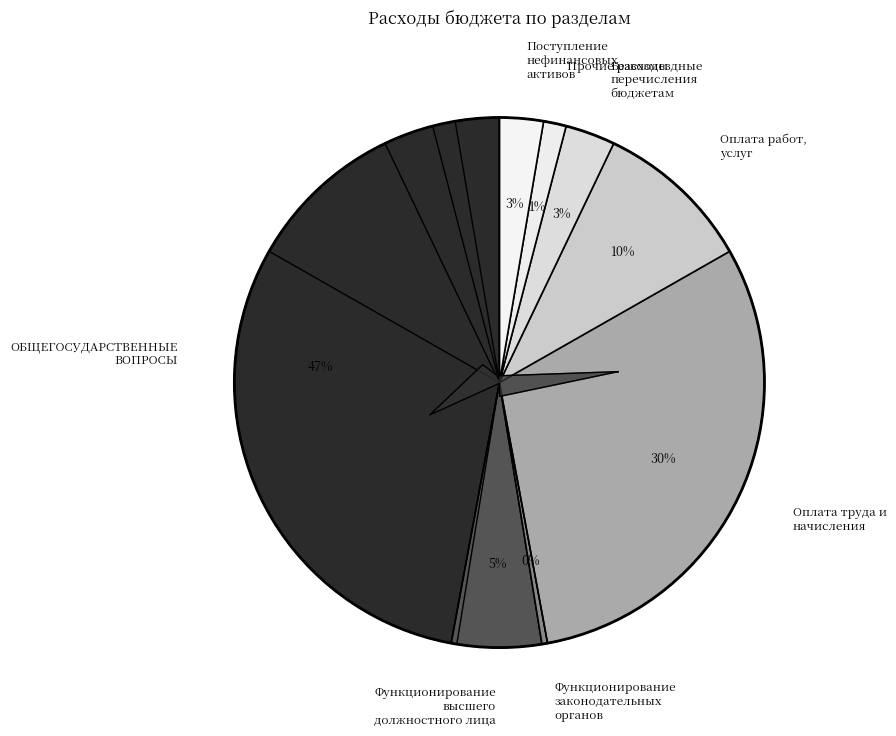

Does Оплата работ, услуг account for over 50% of the chart?

No